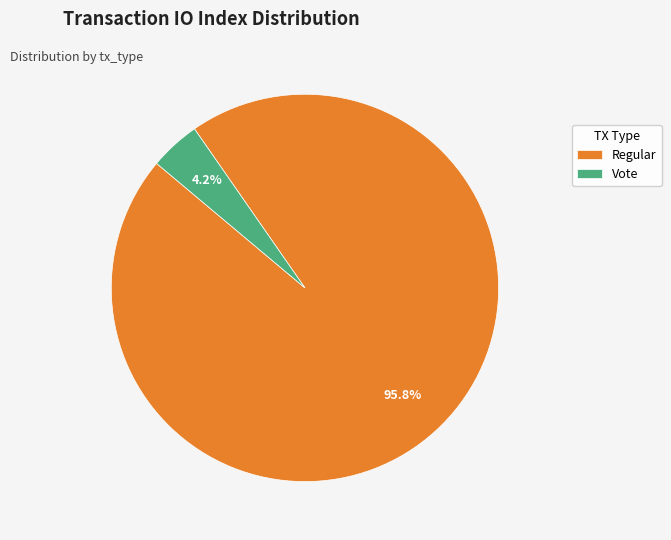

Do Vote and Regular together represent more than half of the pie?

Yes